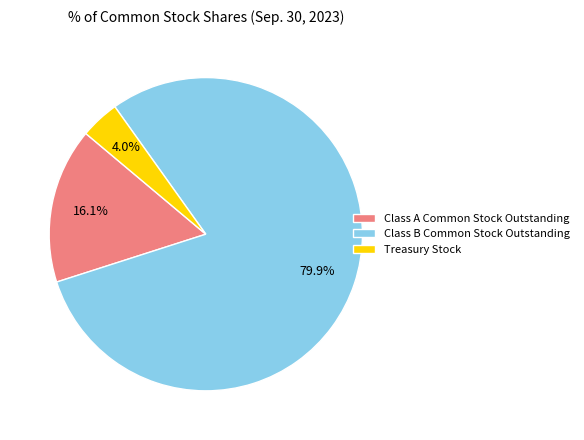

Approximately how many times larger is the value at Class A Common Stock Outstanding compared to Treasury Stock?

4.0